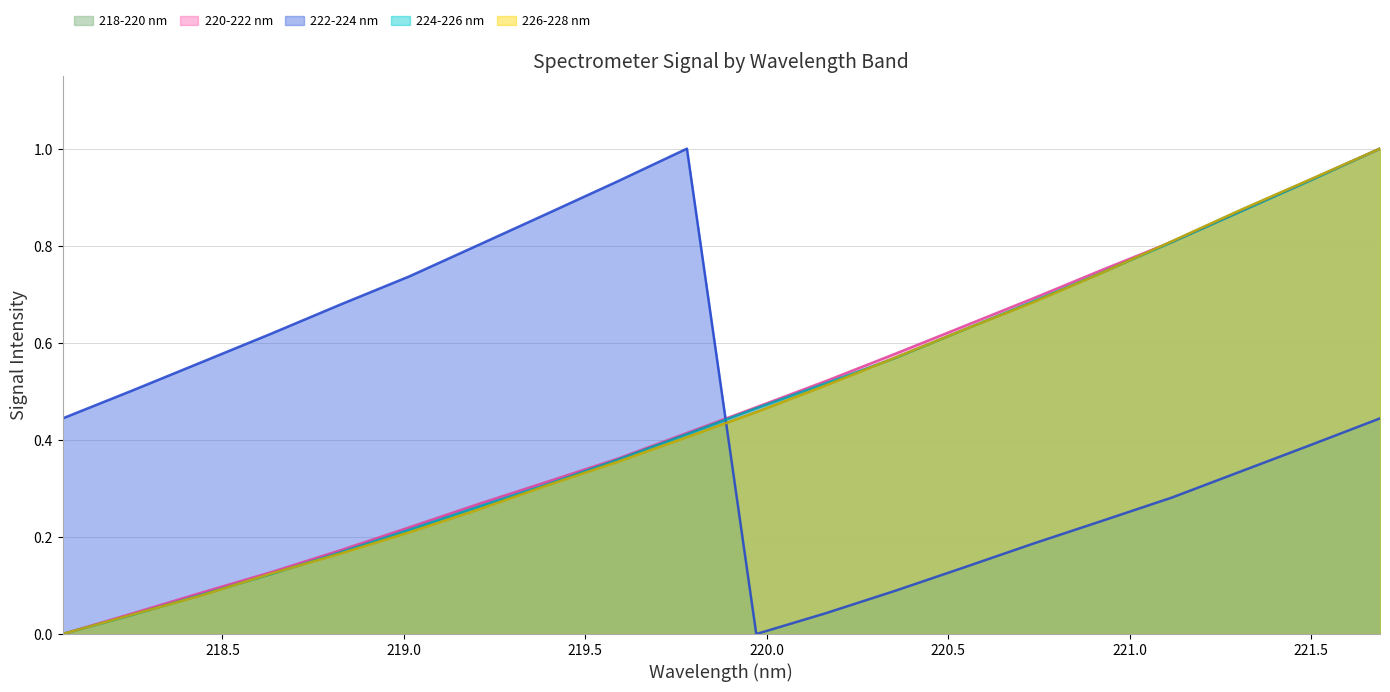

What is the difference between the second highest and second lowest values in the 226-228 nm series?

0.9